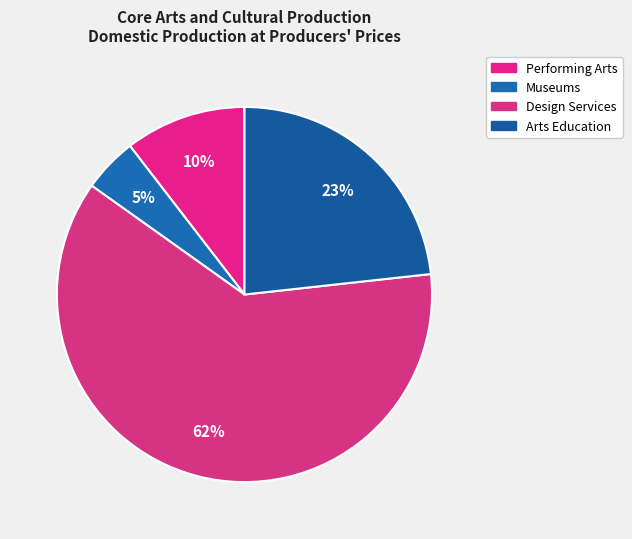

To the nearest percent, what portion does Arts Education represent?

23%